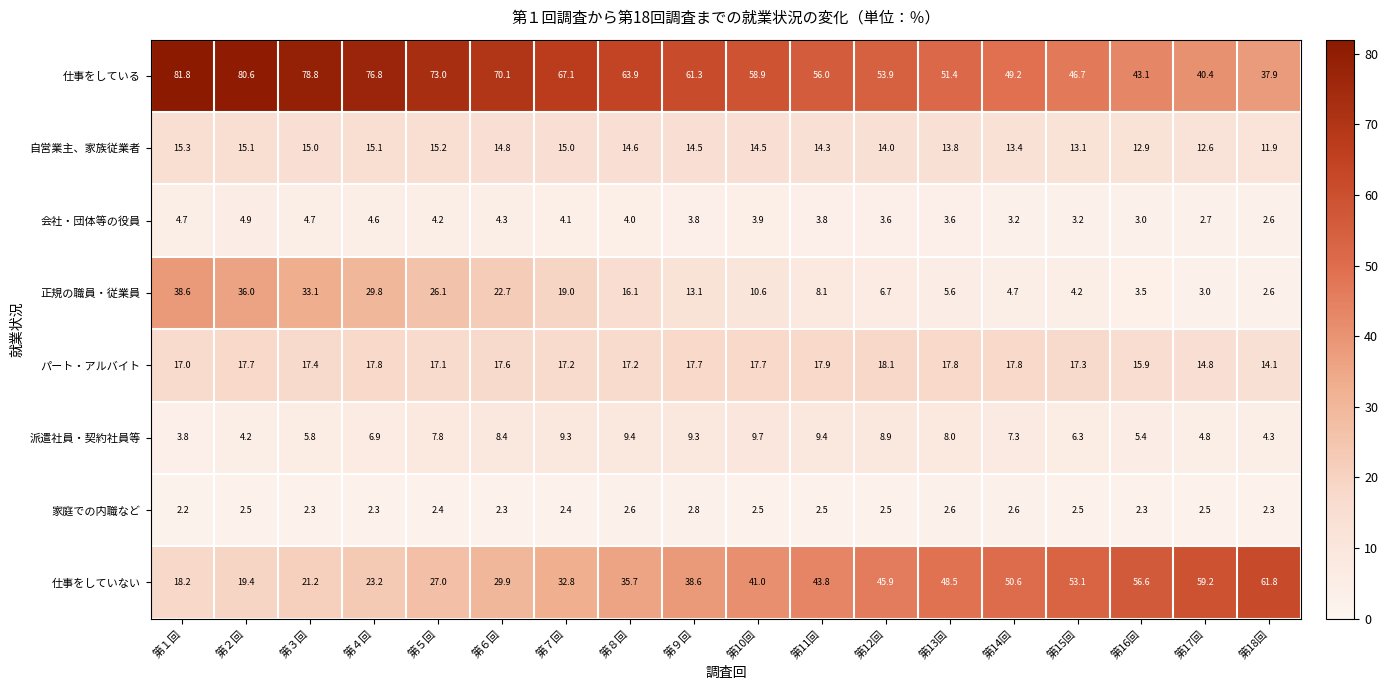

What is the sum of all 派遣社員・契約社員等 values?

129.0